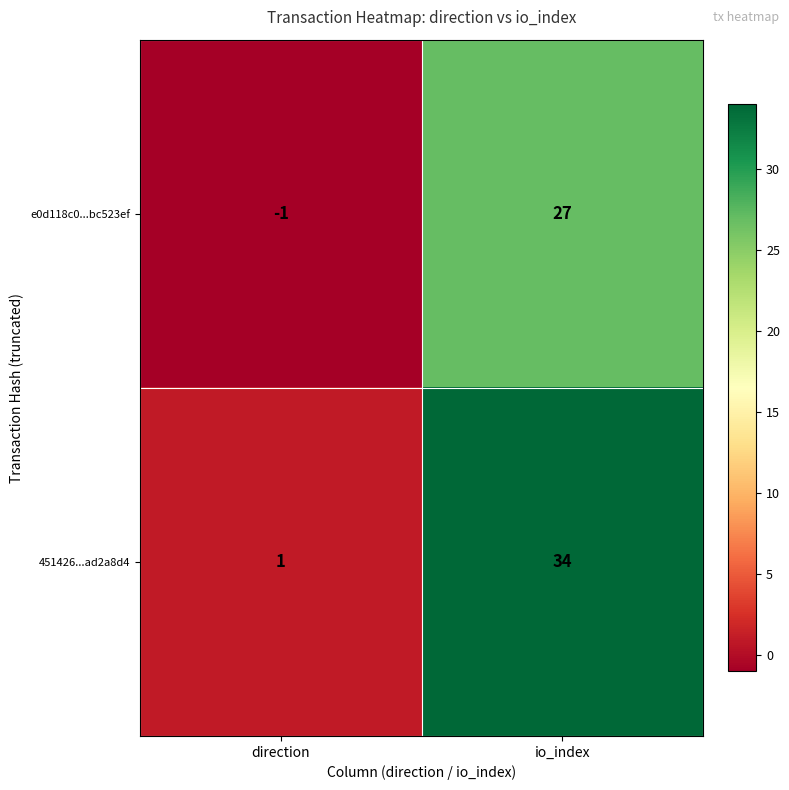

What is the total value across all series at io_index?

61